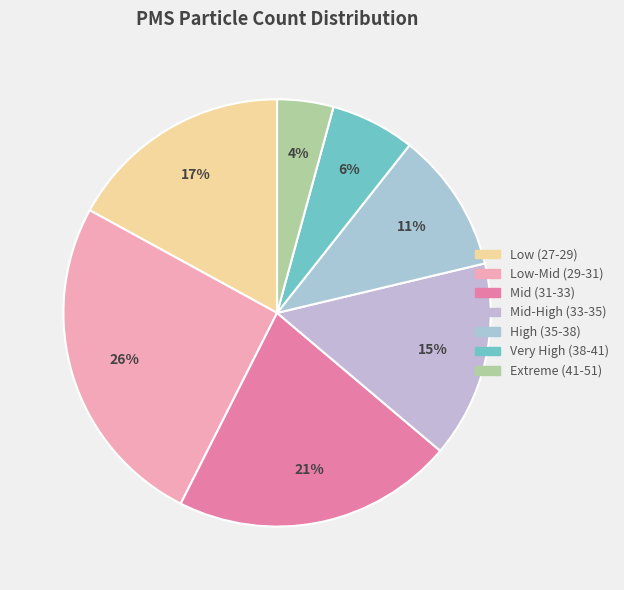

Count the number of slices in the pie.

7